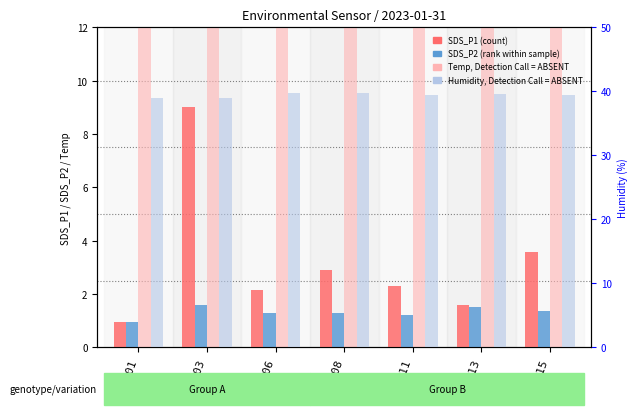

What is the lowest value of the SDS_P1 (count) series?

0.9